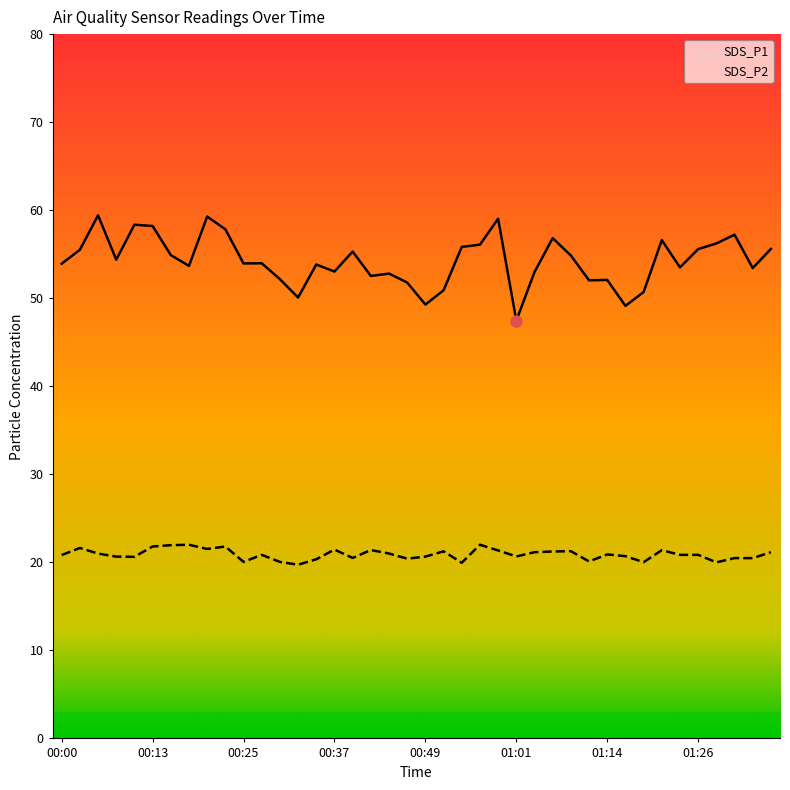

Where is the first local maximum for SDS_P1?

00:05